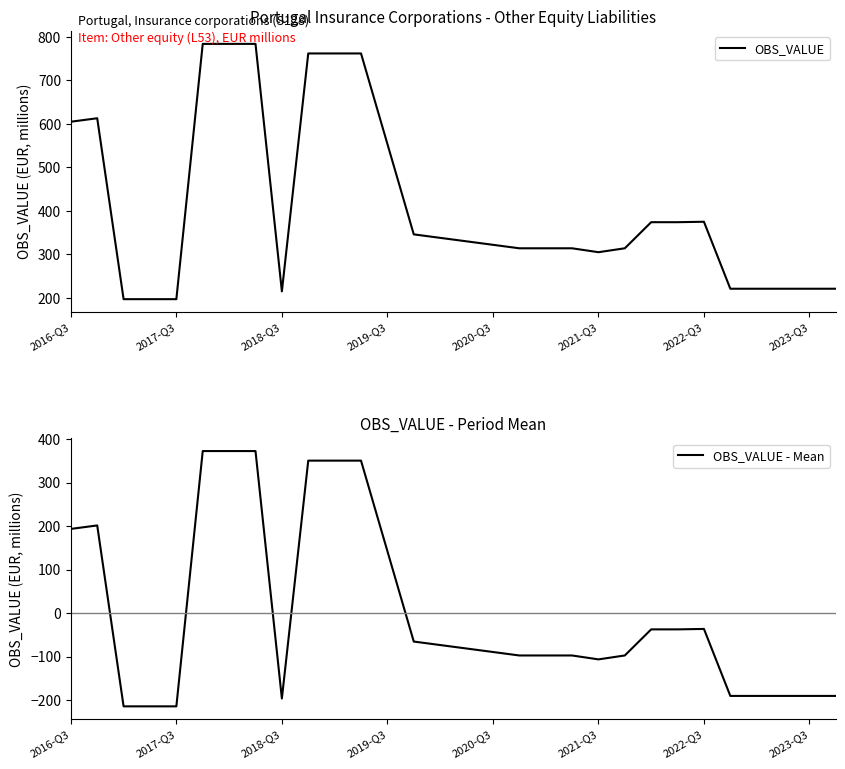

True or false: OBS_VALUE and OBS_VALUE - Mean cross at least once.

False